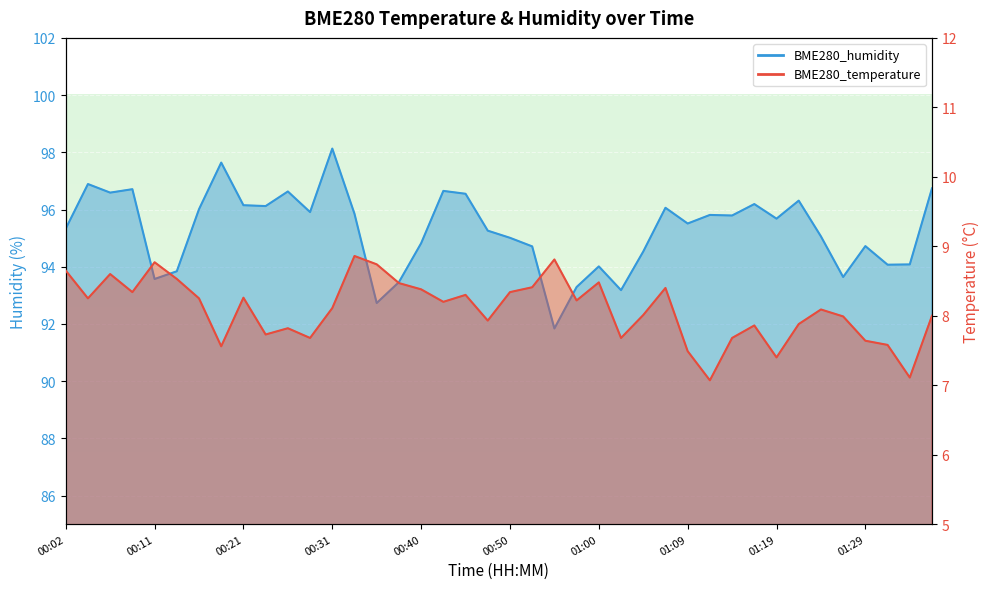

What is the label of the 6th point from the right?

01:24